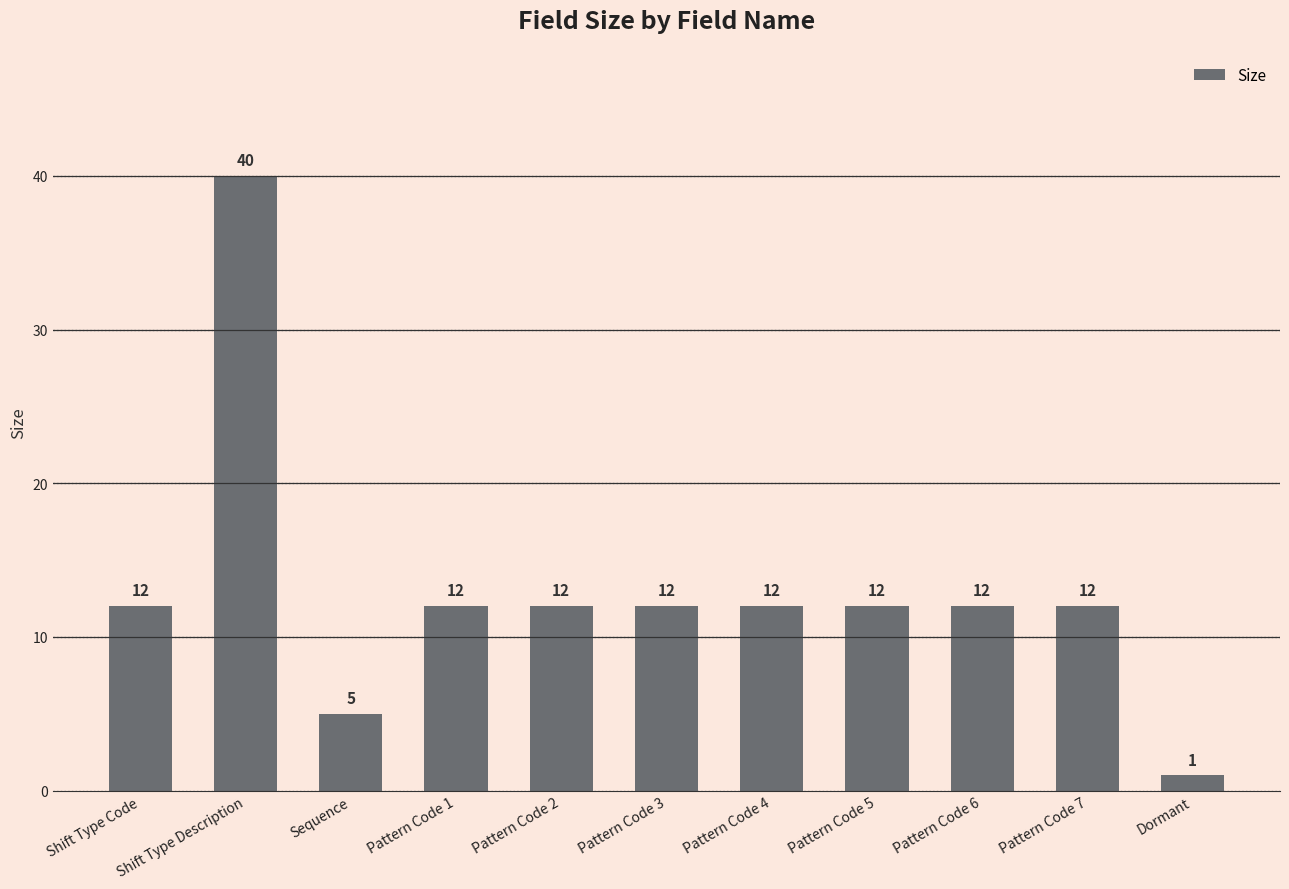

Does the chart contain any negative values?

No